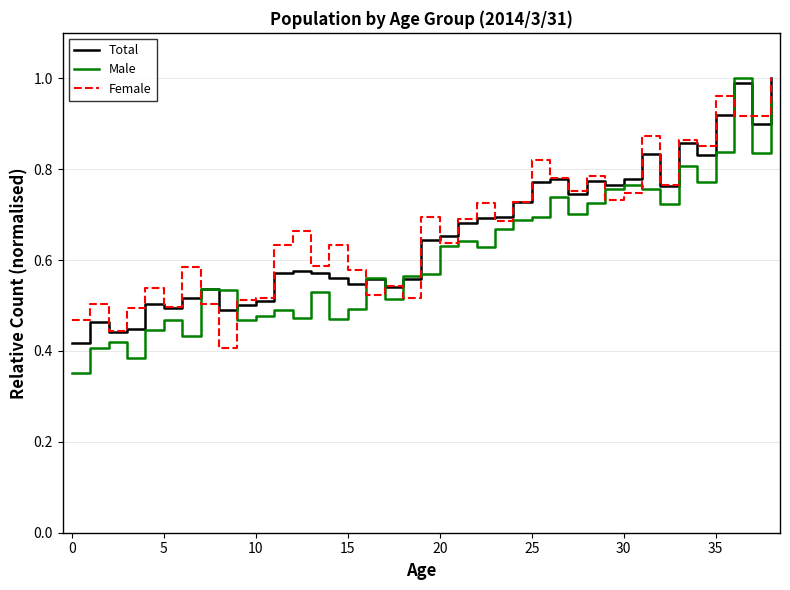

Is this an area chart (filled region under the line)?

No